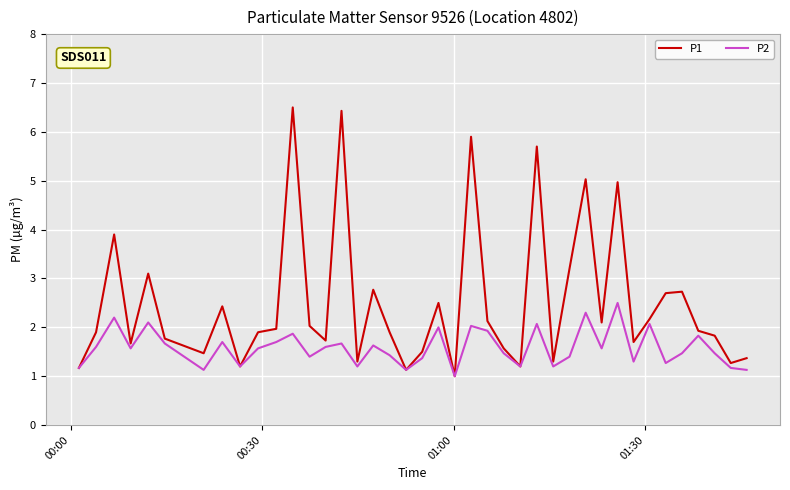

What is the lowest value of the P2 series?

1.0